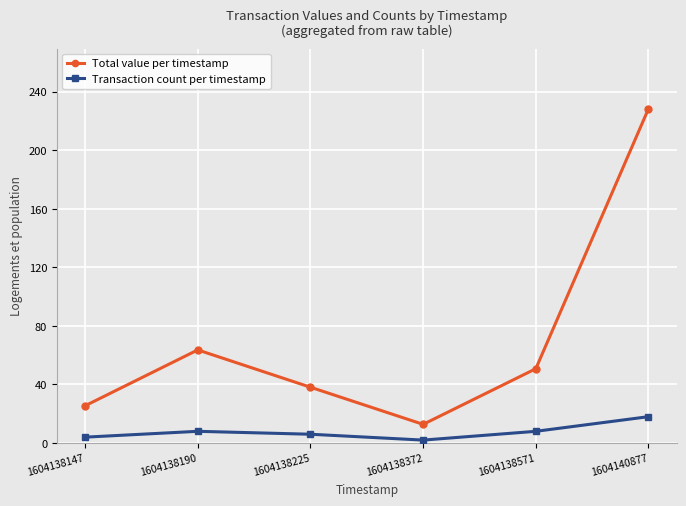

True or false: Transaction count per timestamp has a value of 8.0 at 1604138571.

True